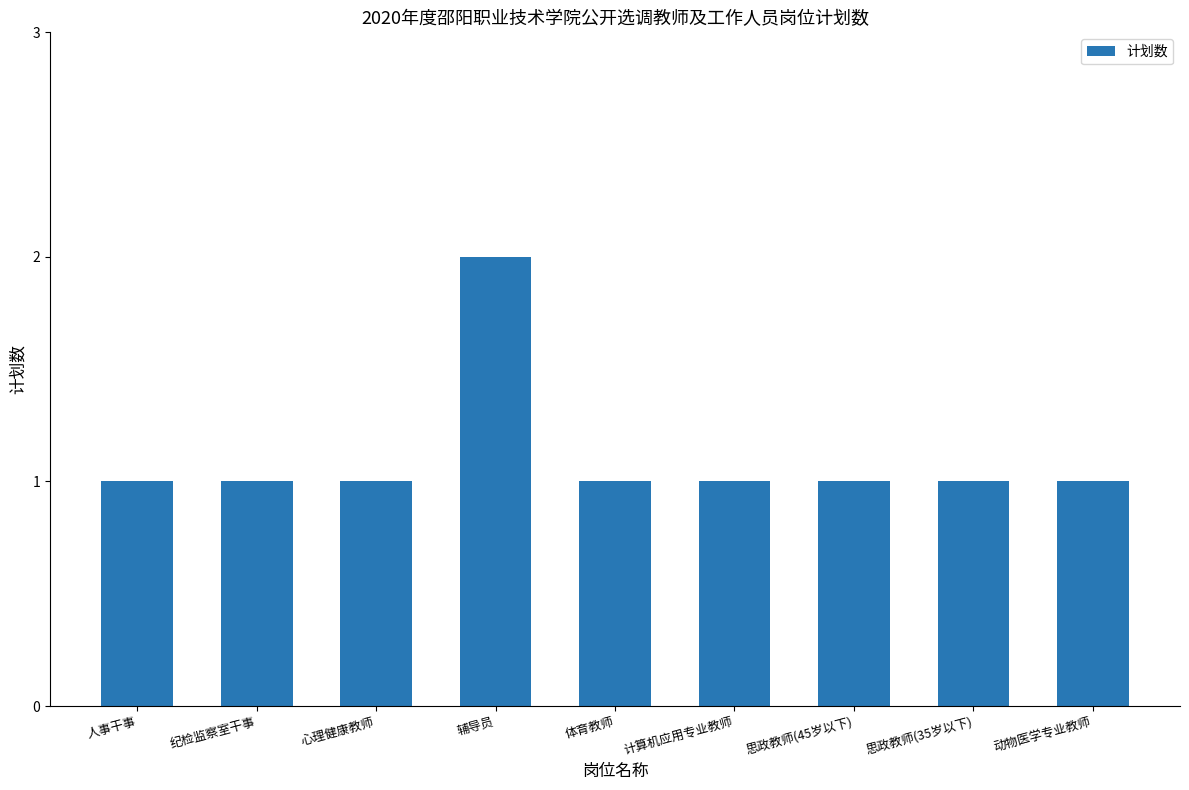

Is it true that the value at 辅导员 is 2?

True